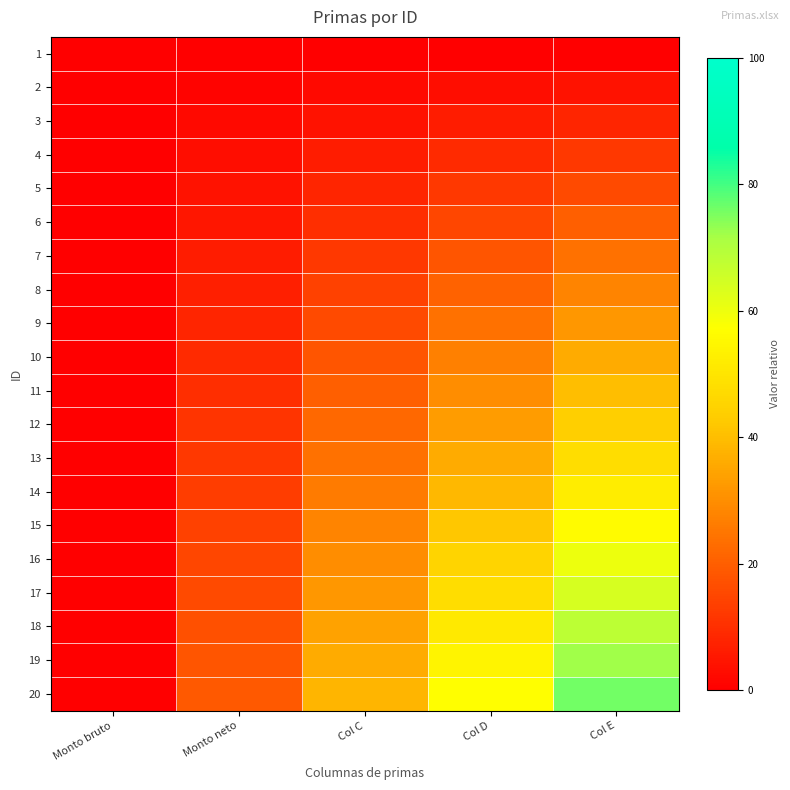

Which has a higher value, Monto neto or Col D?

Monto neto